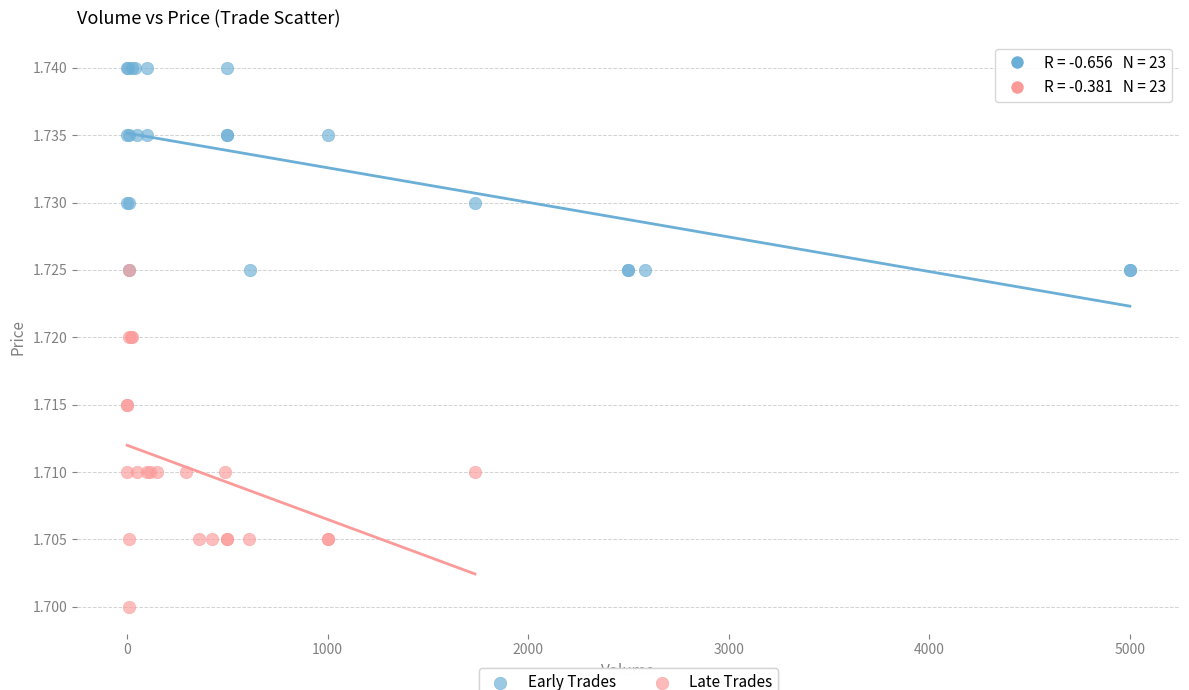

Which series contains the lowest Y value?

Late Trades